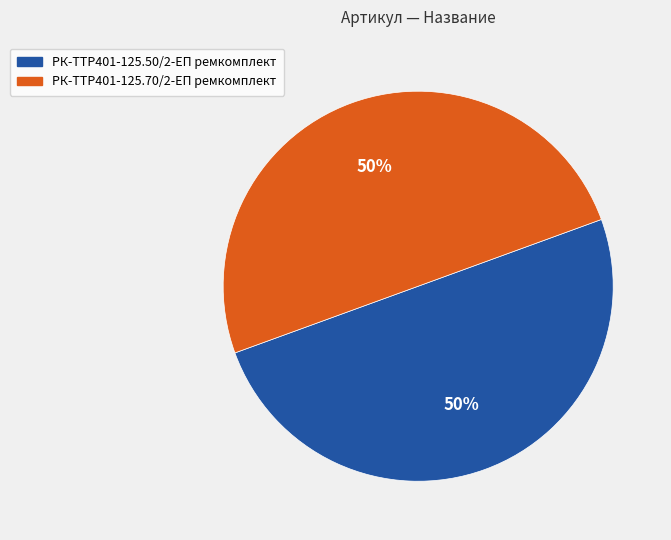

To the nearest percent, what is the combined percentage of РК-TTР401-125.50/2-ЕП ремкомплект and РК-TTР401-125.70/2-ЕП ремкомплект?

100%